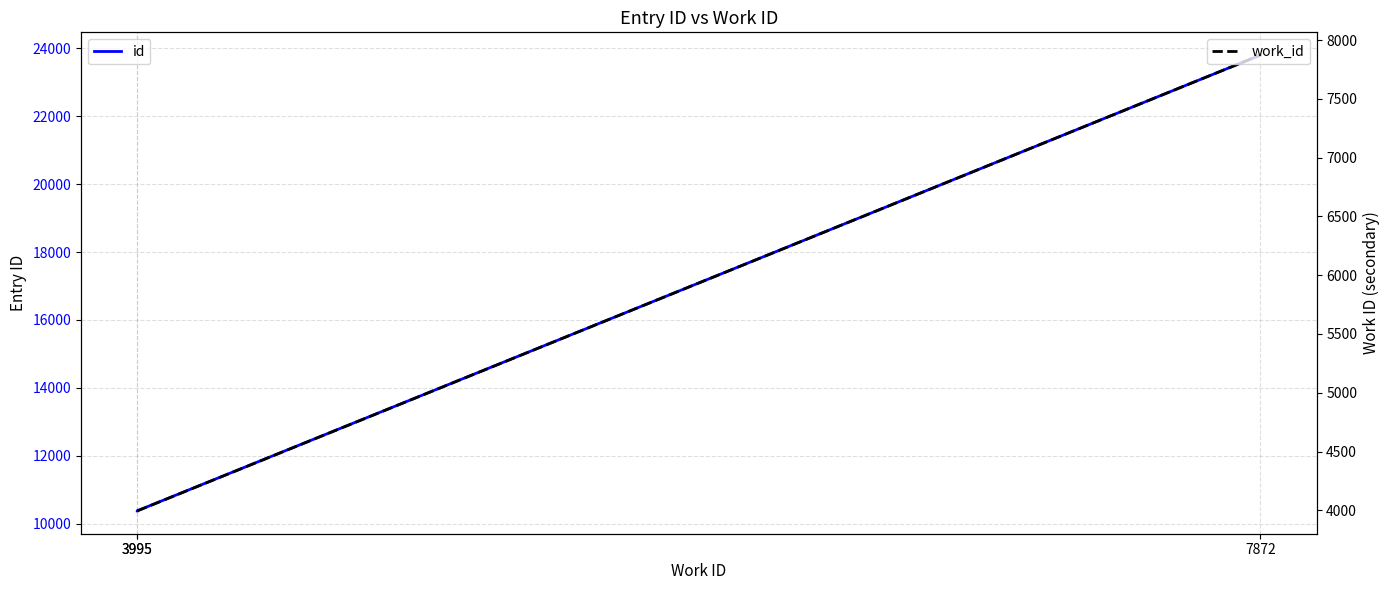

How many values in the id series are below 10374?

1